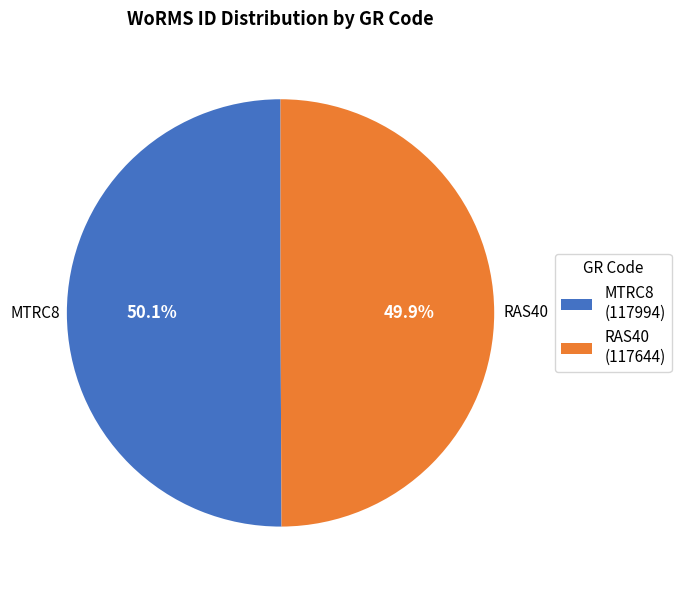

Do RAS40 and MTRC8 together represent more than half of the pie?

Yes